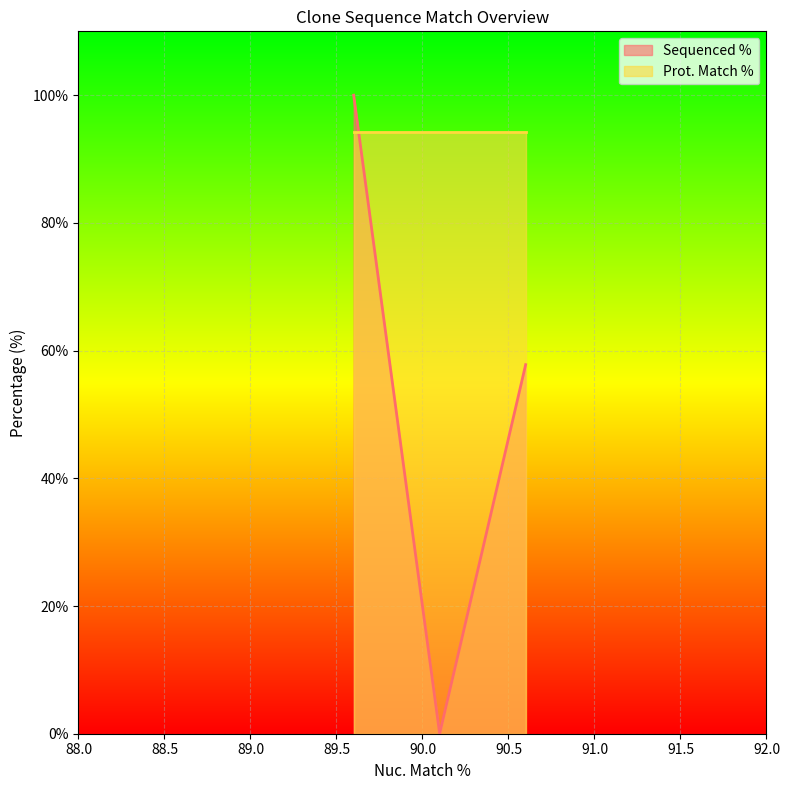

What is the highest value of the Sequenced % series?

100.0